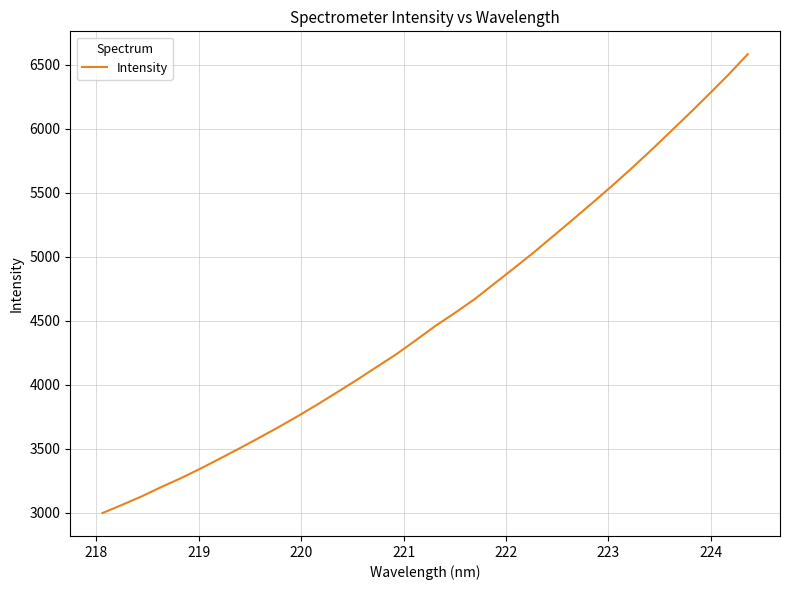

What is the smallest value displayed?

2997.7